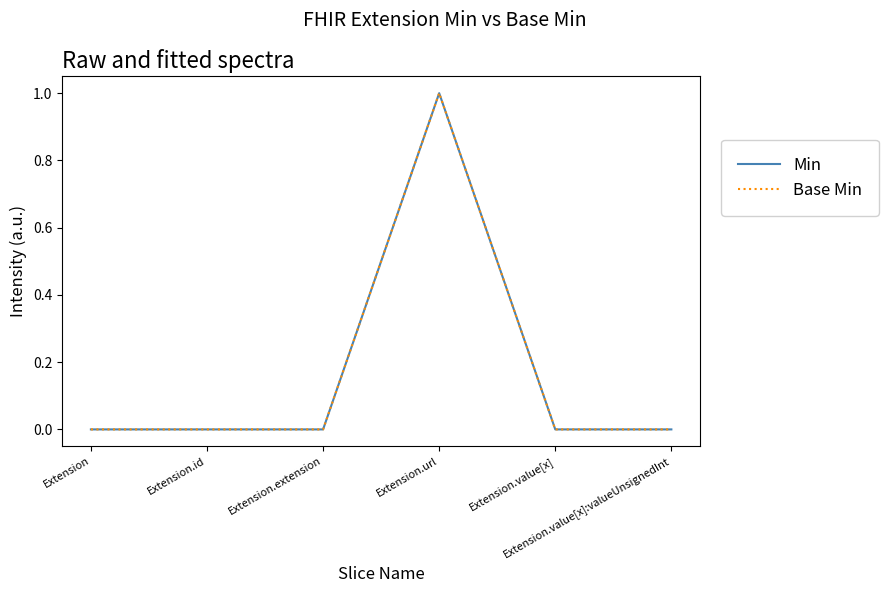

True or false: Min and Base Min intersect in this chart.

False